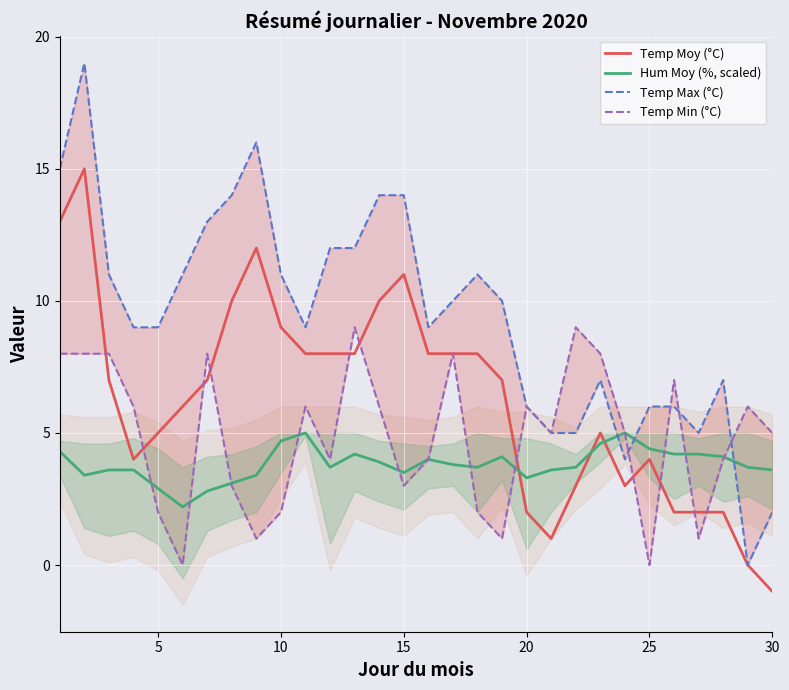

After their last crossing, which series has the higher values: Hum Moy (%, scaled) or Temp Moy (°C)?

Hum Moy (%, scaled)